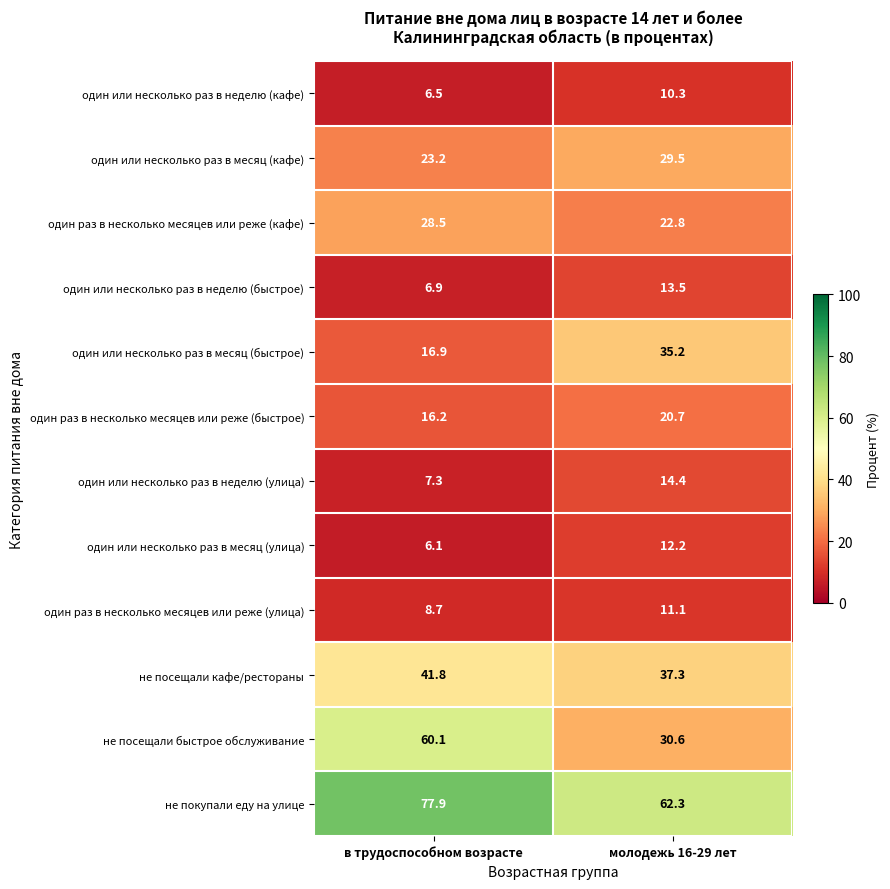

The один или несколько раз в месяц (быстрое) series shows 16.9 at в трудоспособном возрасте. True or false?

True